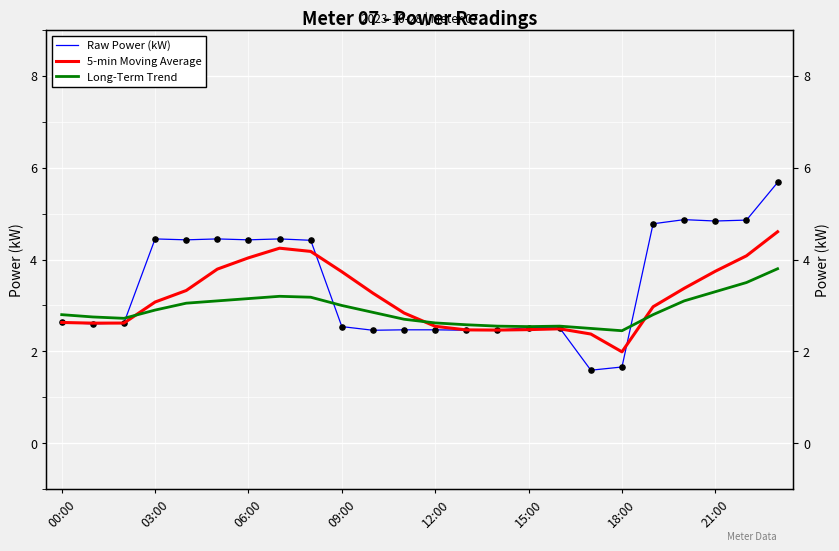

Which series contains the highest Y value?

Raw Power (kW)